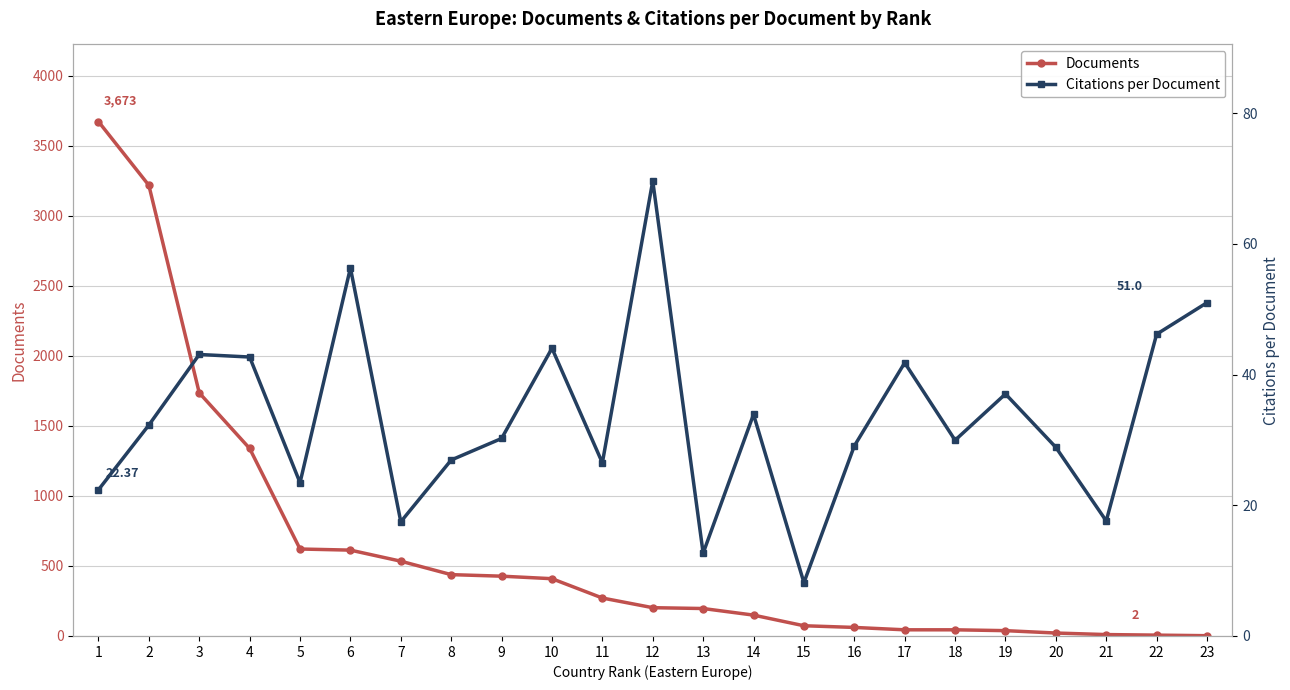

Which label corresponds to the smallest value in the chart?

23